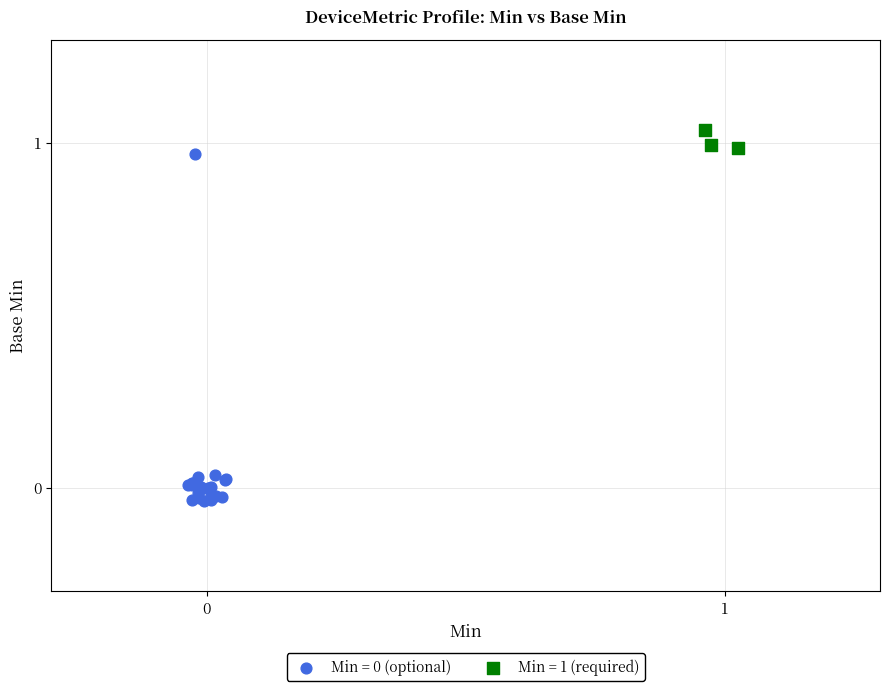

Which series reaches the maximum Y coordinate?

Min = 1 (required)